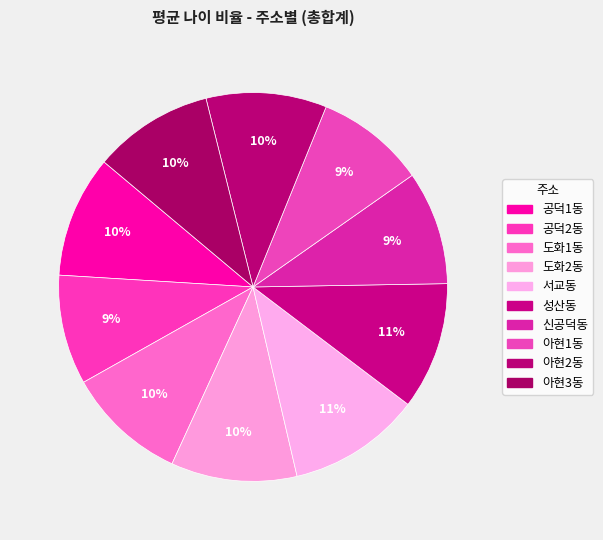

How many segments does this pie chart have?

10